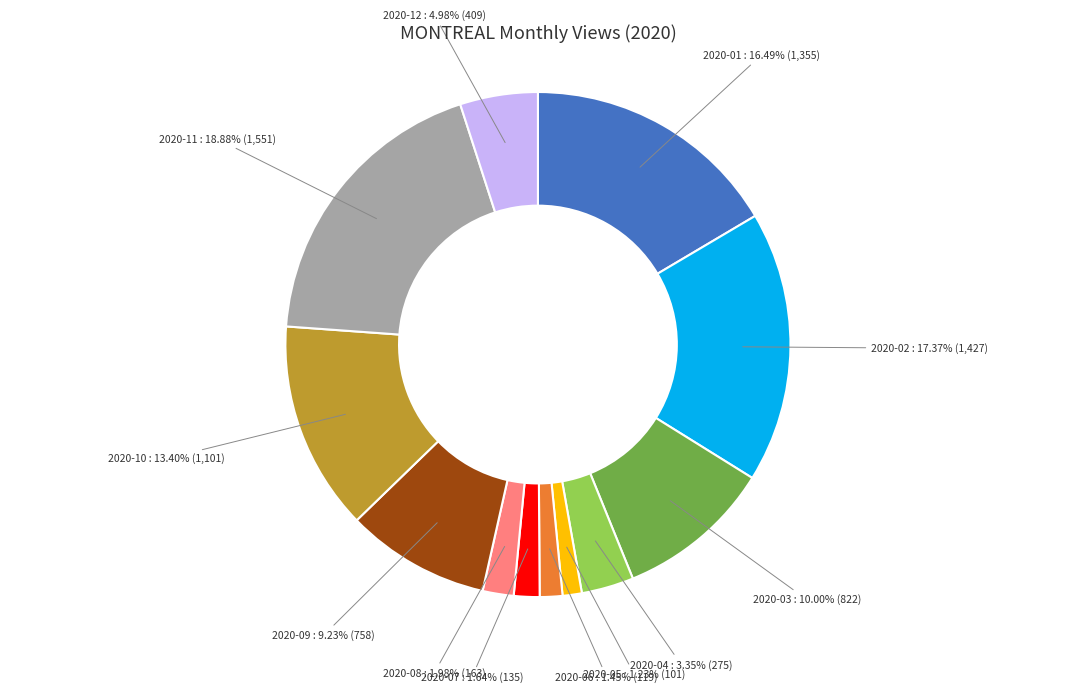

Do 2020-09 and 2020-02 together represent more than half of the pie?

No